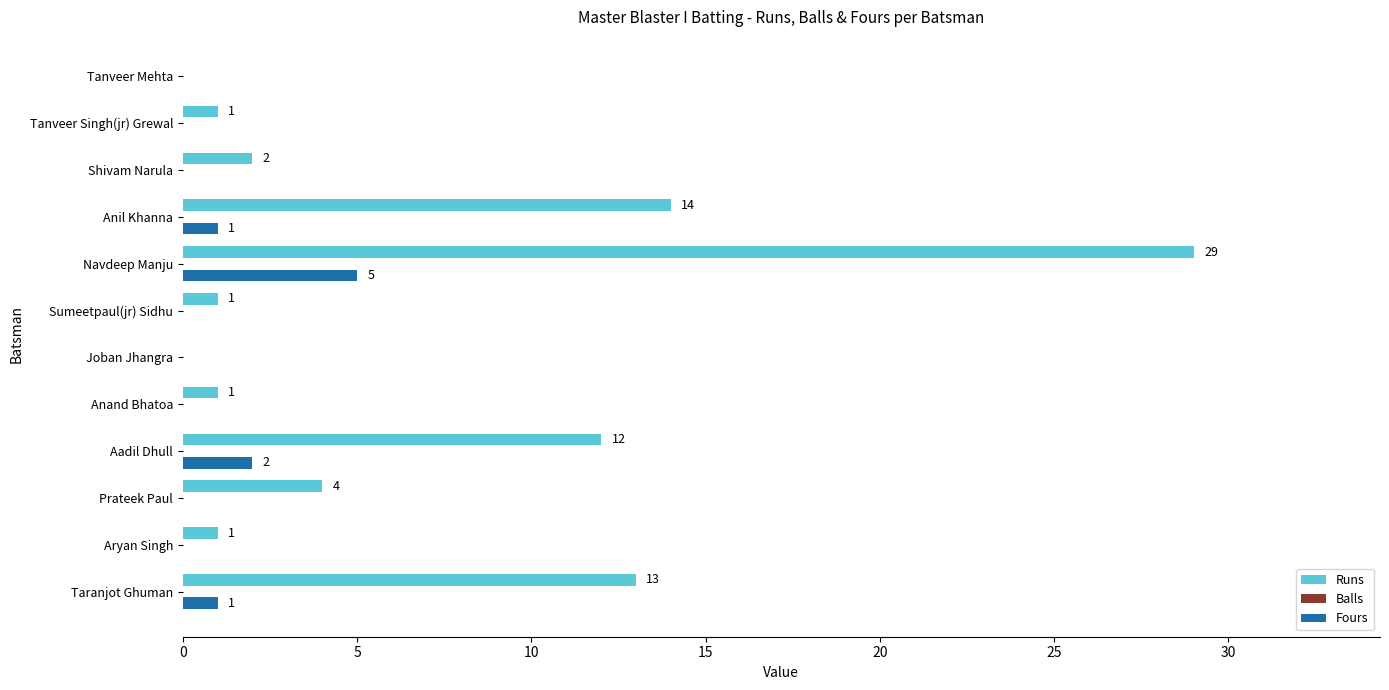

Which series has the largest total across all categories?

Runs